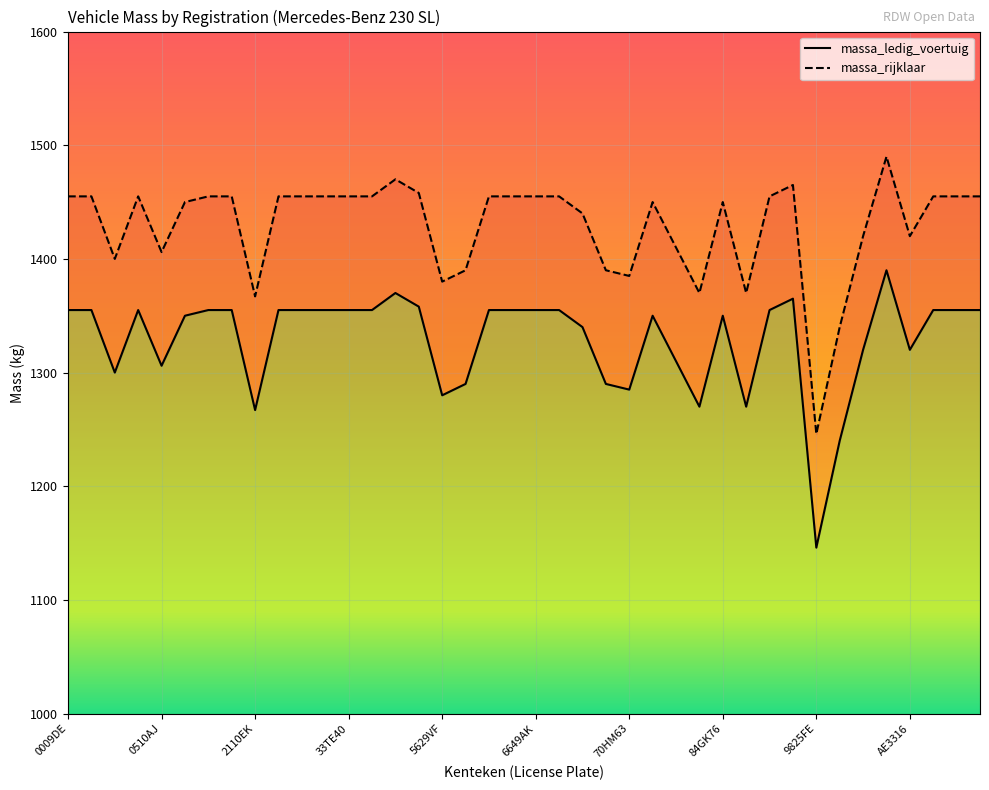

How many interior local valleys does the massa_rijklaar series have?

9